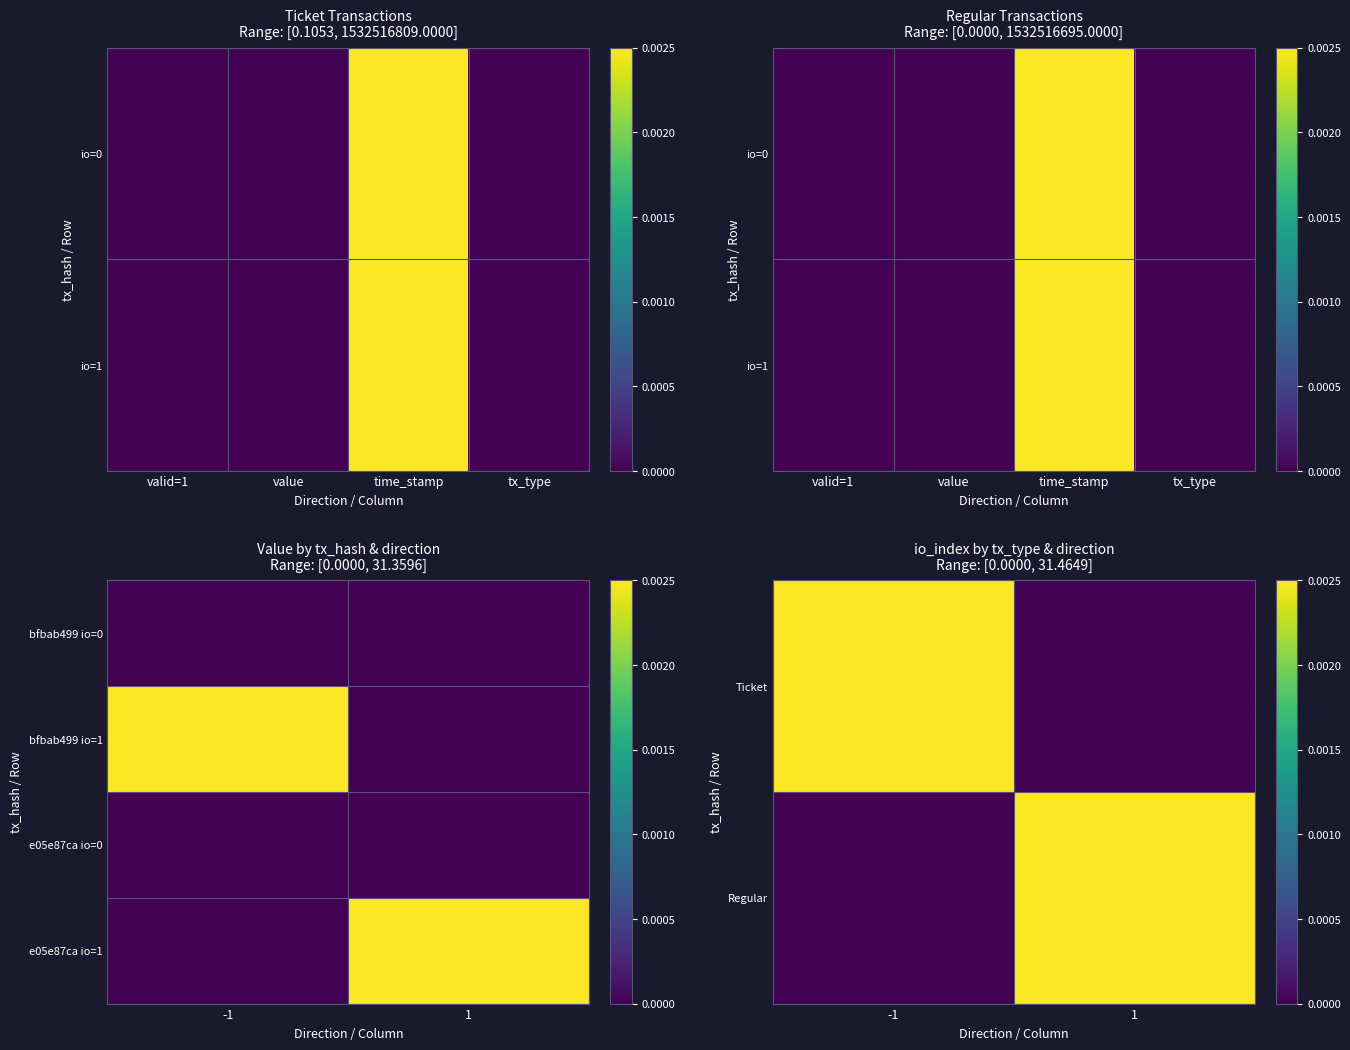

At which label is Regular closest to 0?

-1